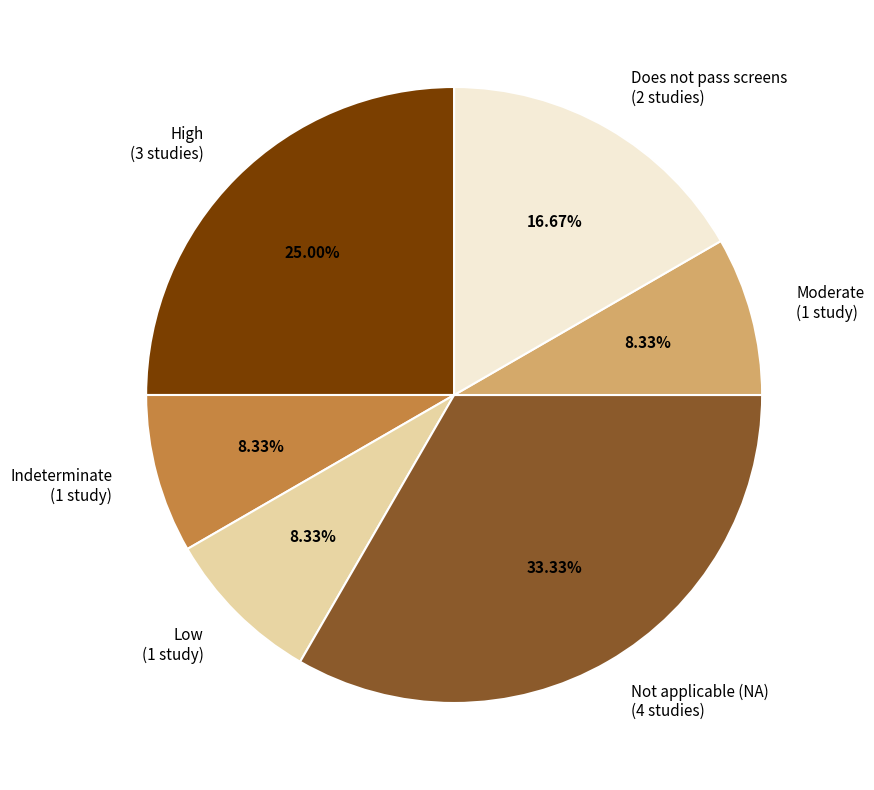

Combined, do High and Indeterminate account for over 50%?

No